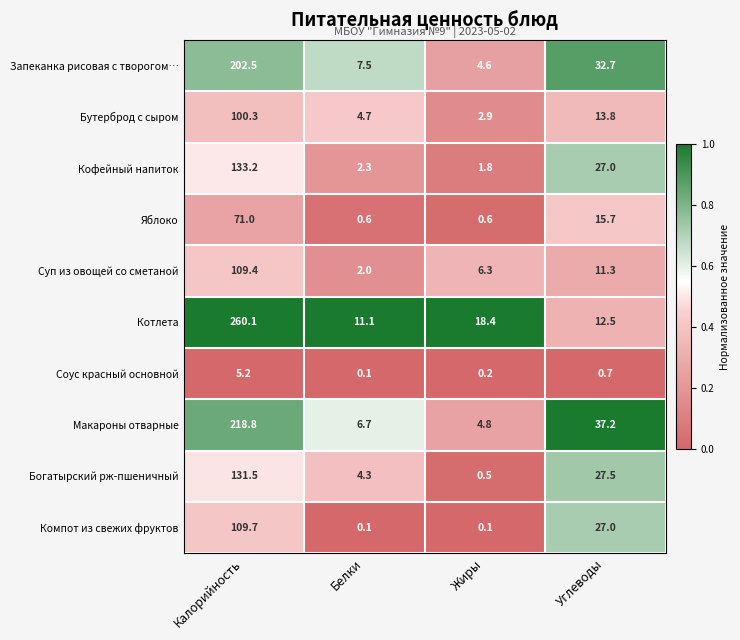

What is the greatest value displayed?

260.1